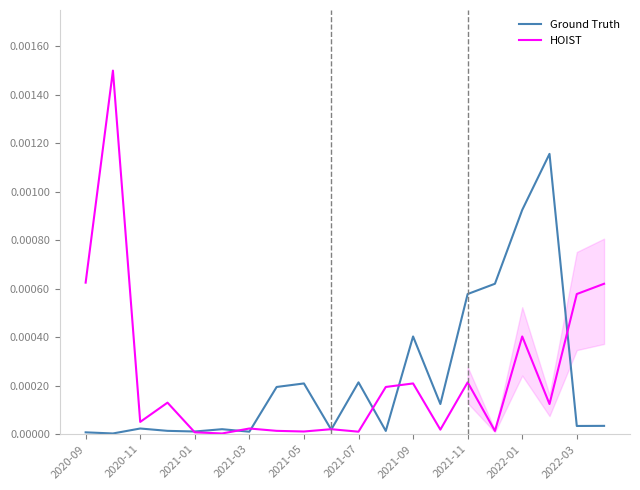

Which series has the largest total across all categories?

HOIST